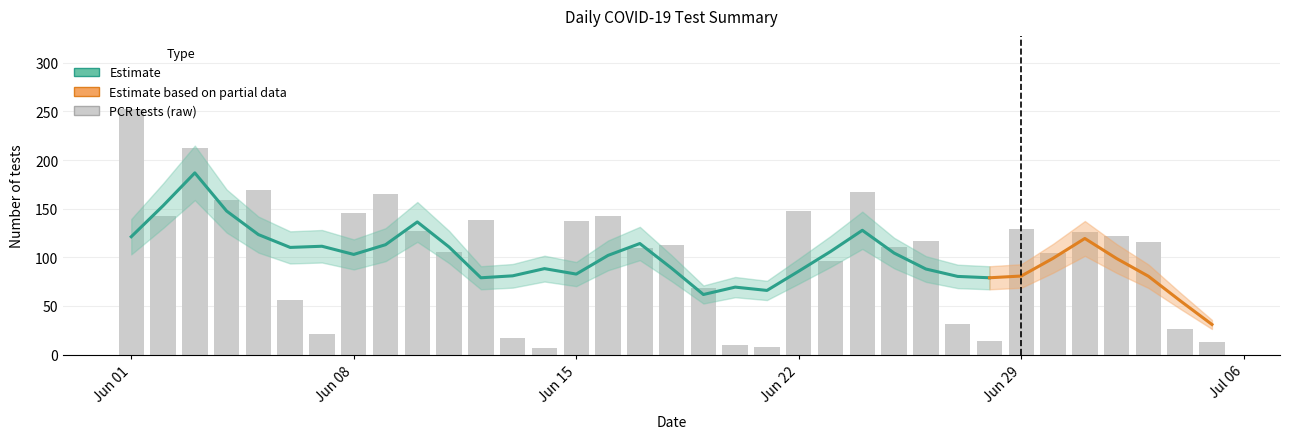

True or false: Preventive has a value of -9 at 13.06.2020.

False